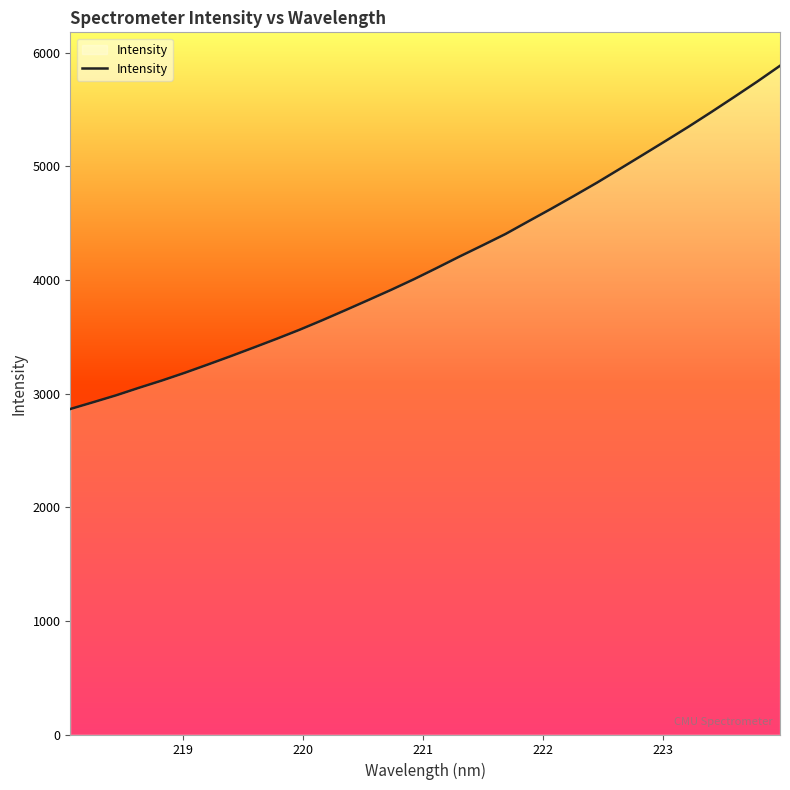

What is the greatest value displayed?

5886.1